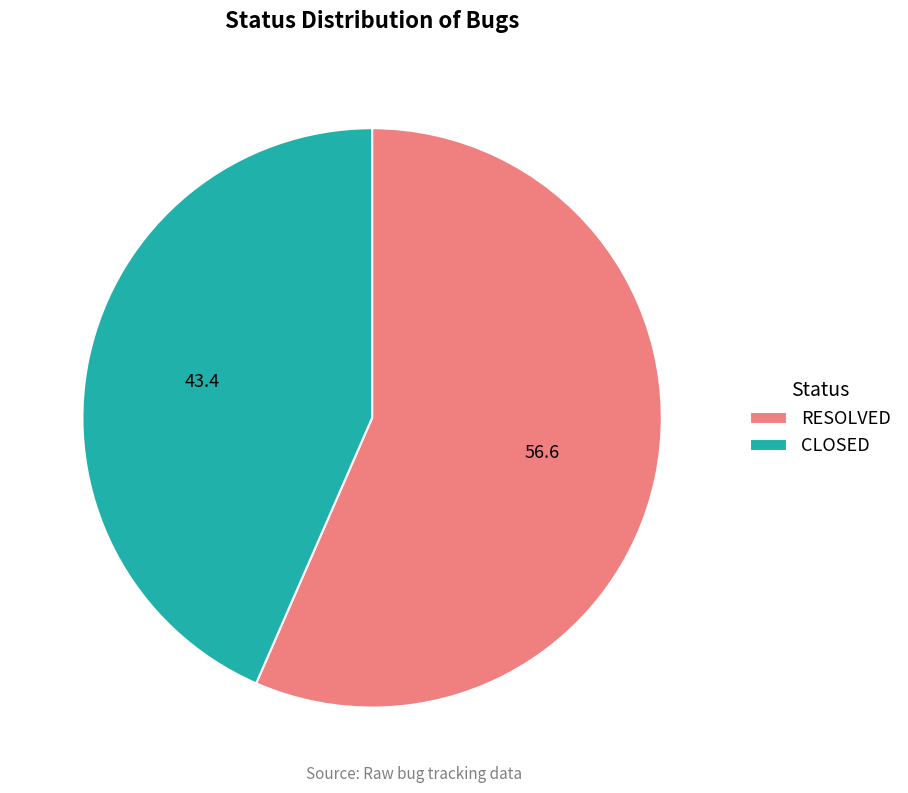

How many slices are in this pie chart?

2